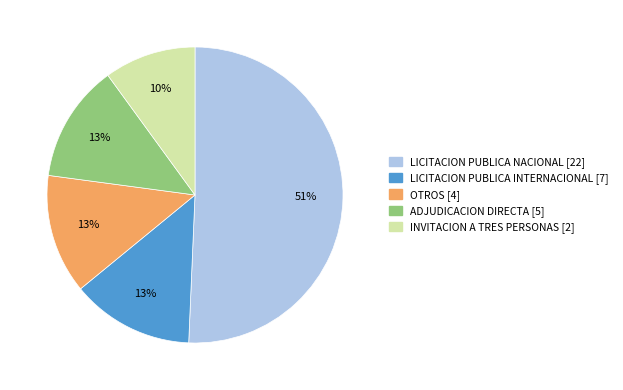

Does any single category account for the majority?

Yes